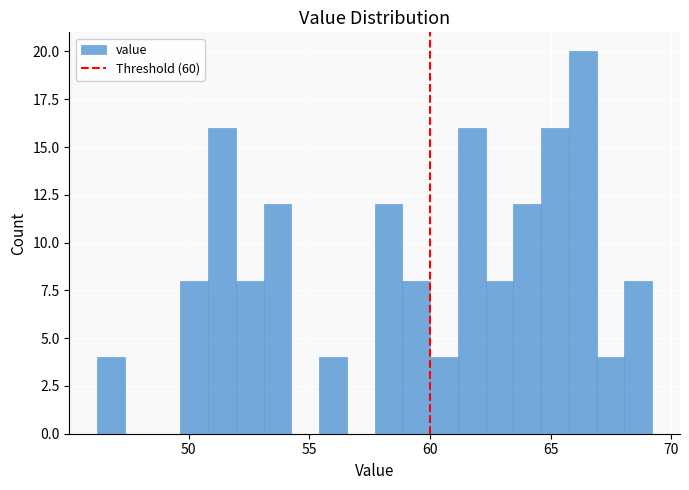

Around what value on the x-axis is the tallest bar? Give the approximate position of its centre, as read against the axis.

66.5